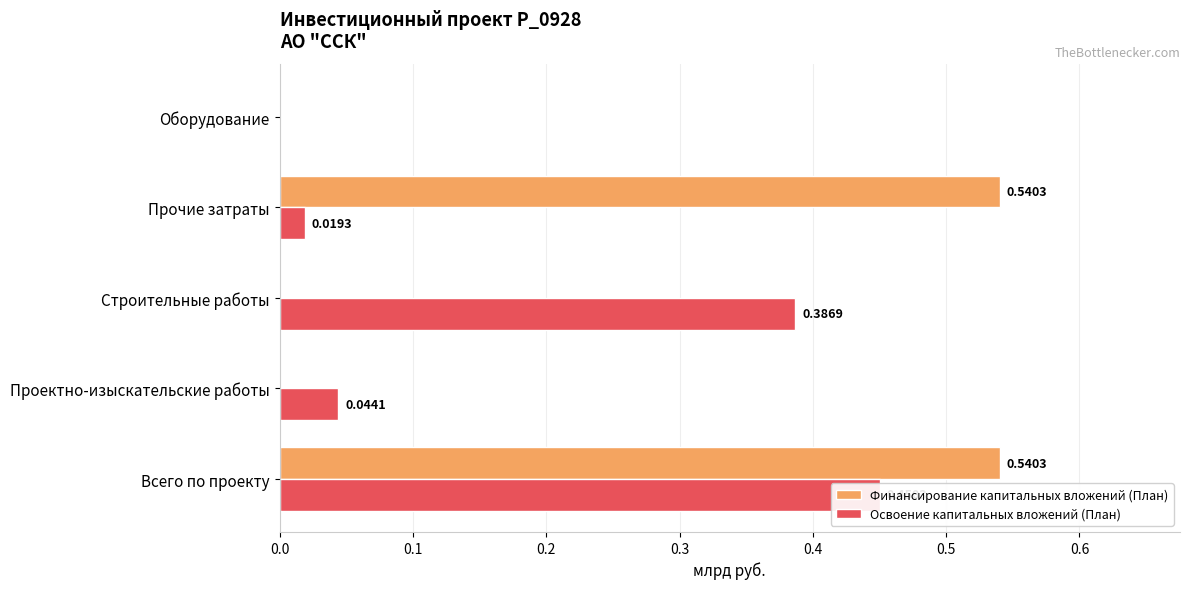

How many distinct data groups are displayed?

2